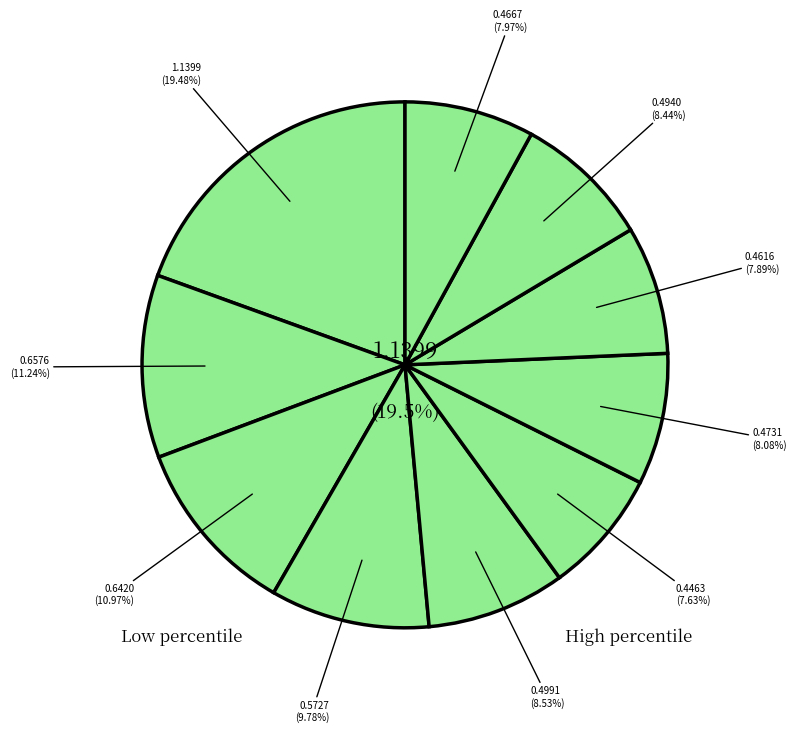

How many segments does this pie chart have?

10